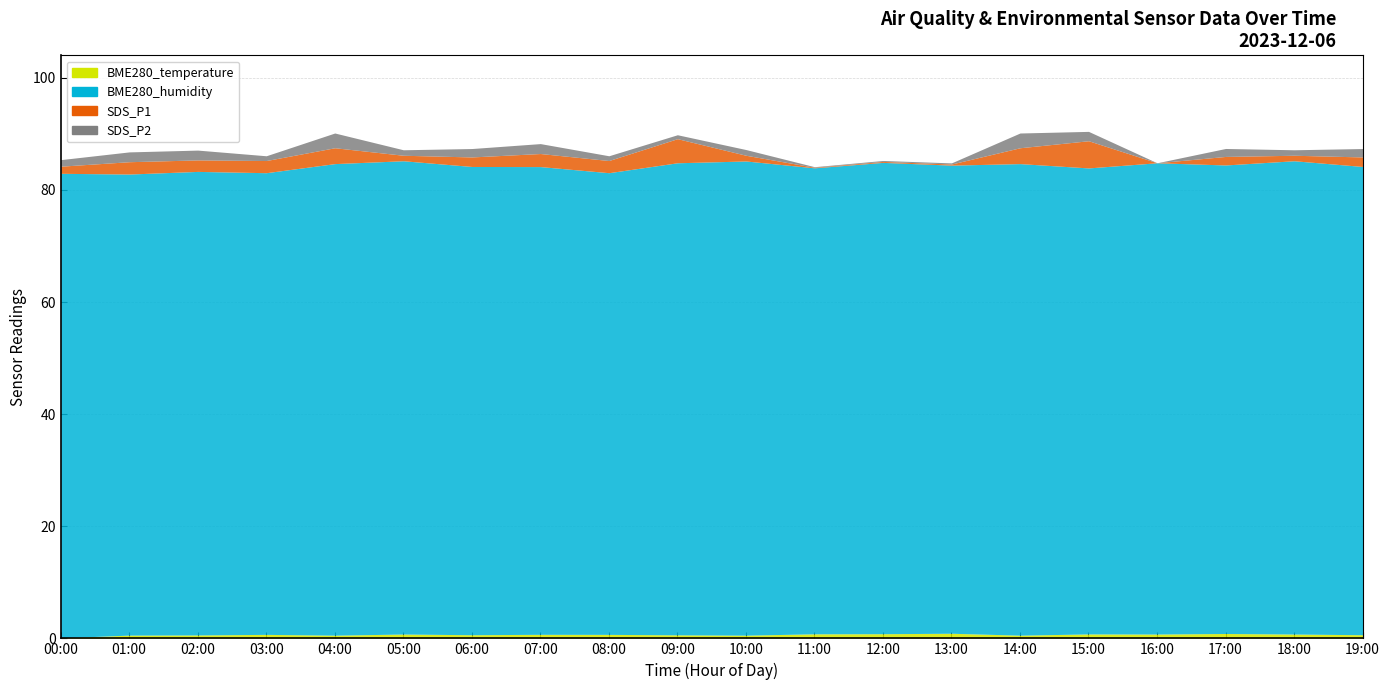

Which series has the largest range (max minus min)?

SDS_P1